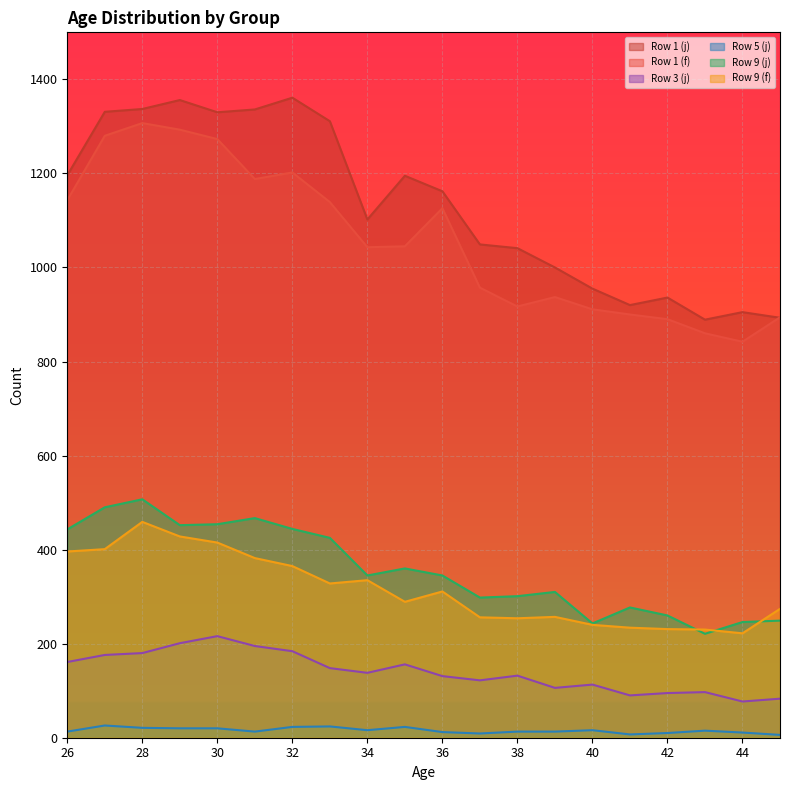

At how many categories does at least one series exceed 117?

20